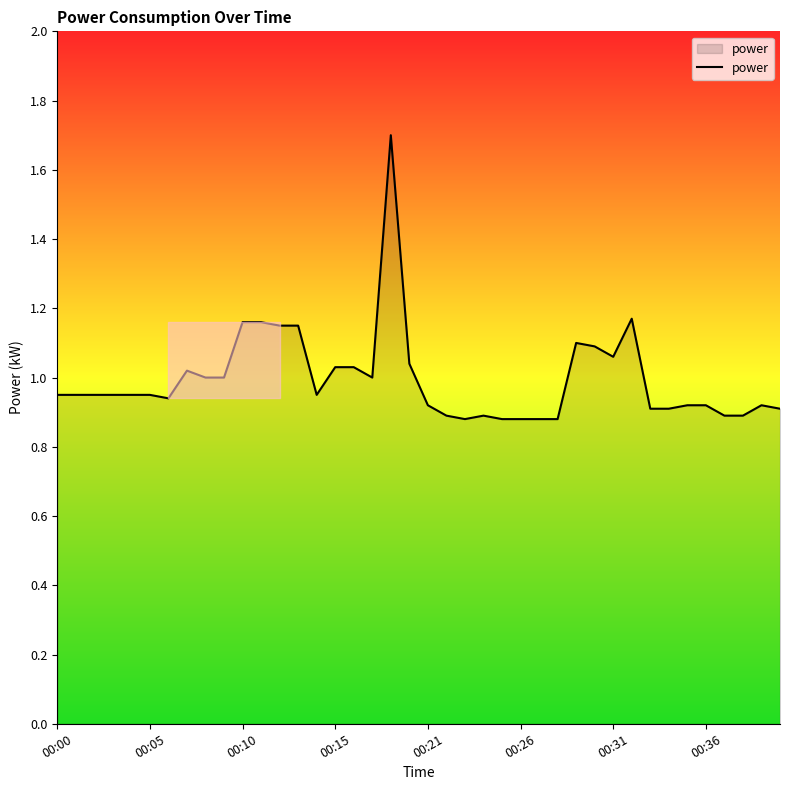

What is the difference between the maximum and minimum values?

0.8